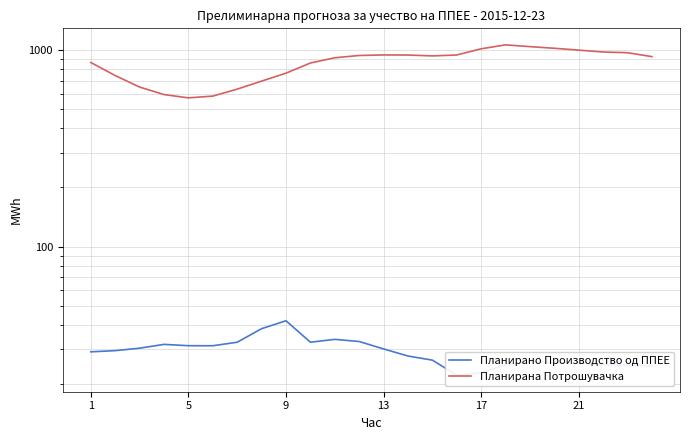

What is the difference between the highest and lowest values at 18?

1015.0